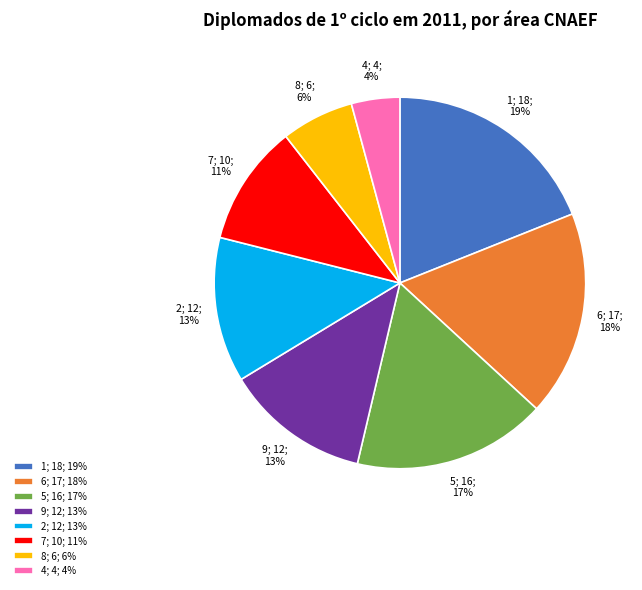

Which category has the biggest portion of the pie?

1; 18; 19%